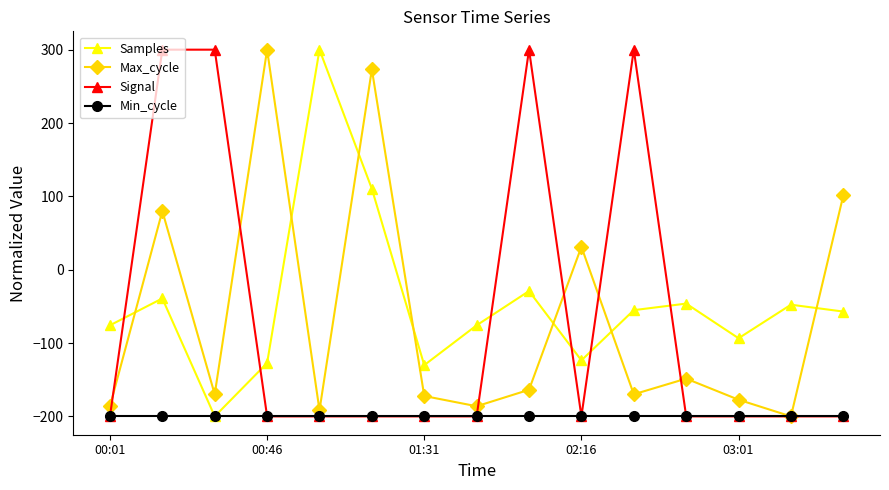

How many positive values does the Signal series have?

4